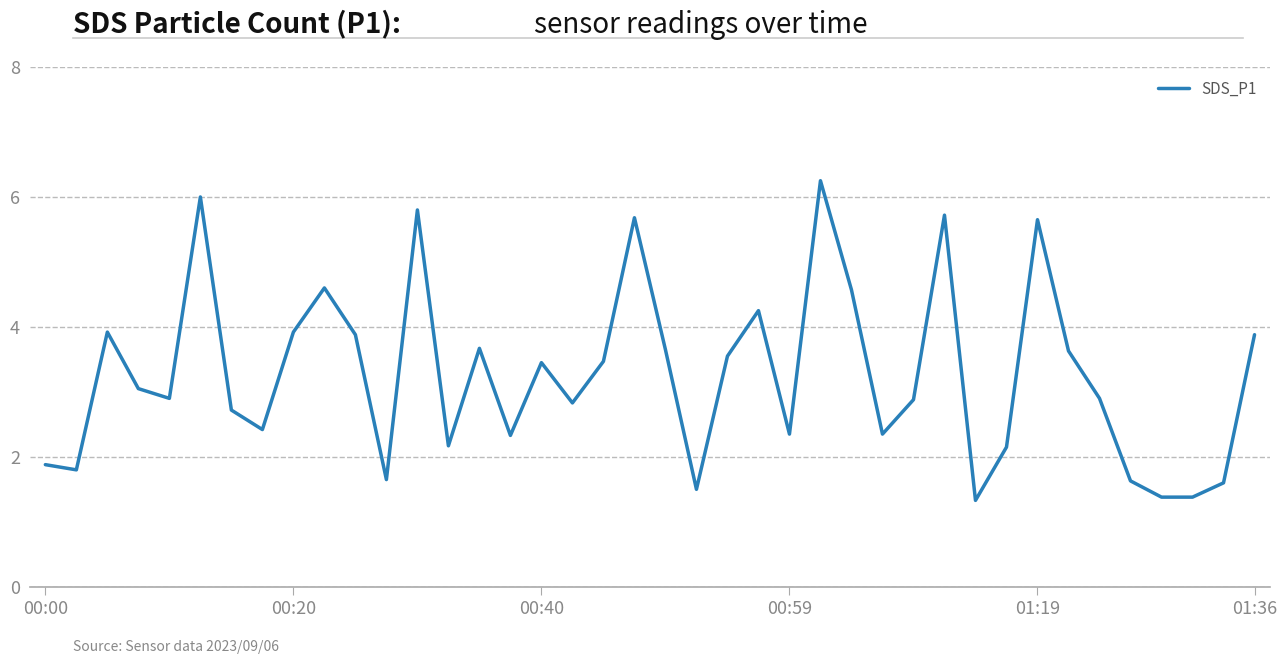

What is the minimum value shown in the chart?

1.3